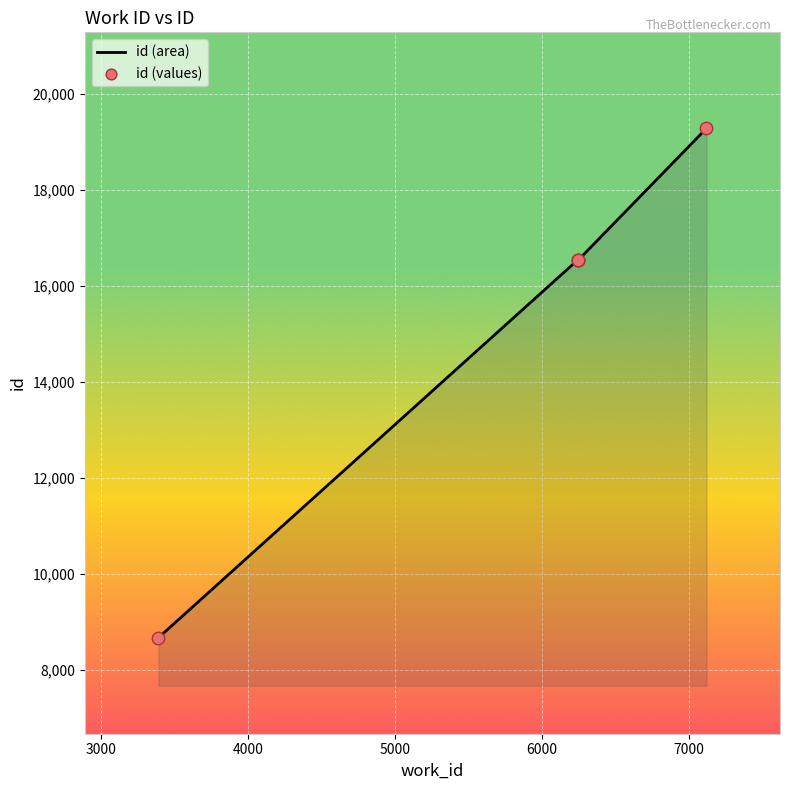

What is the difference between the maximum and second lowest values?

2744